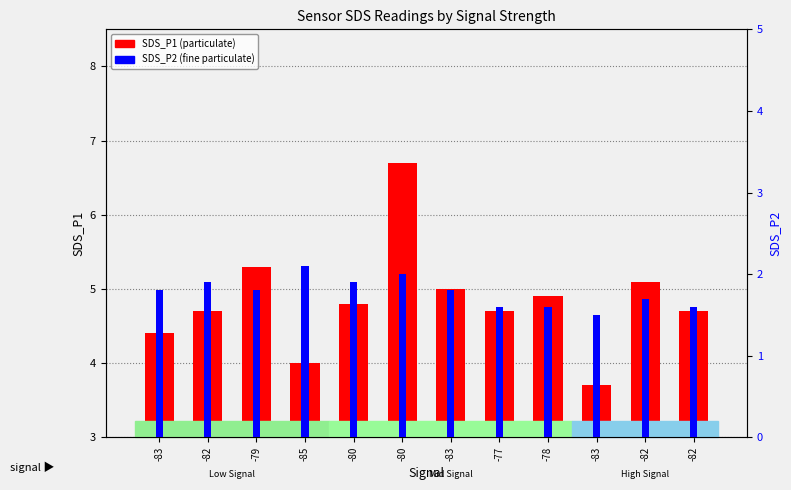

Between -82 and -83, which is larger?

-82